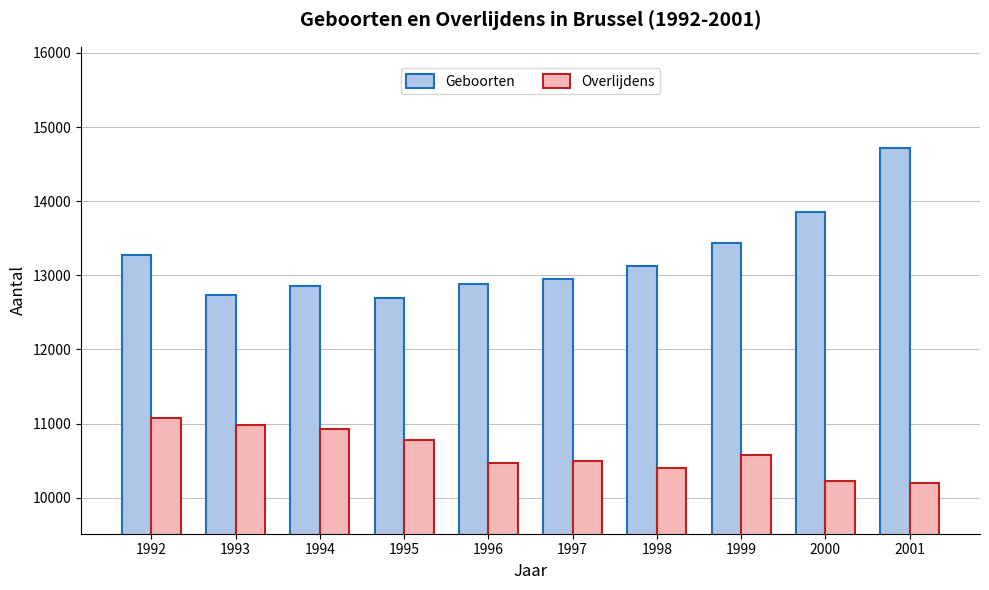

Which label corresponds to the largest value in the chart?

2001